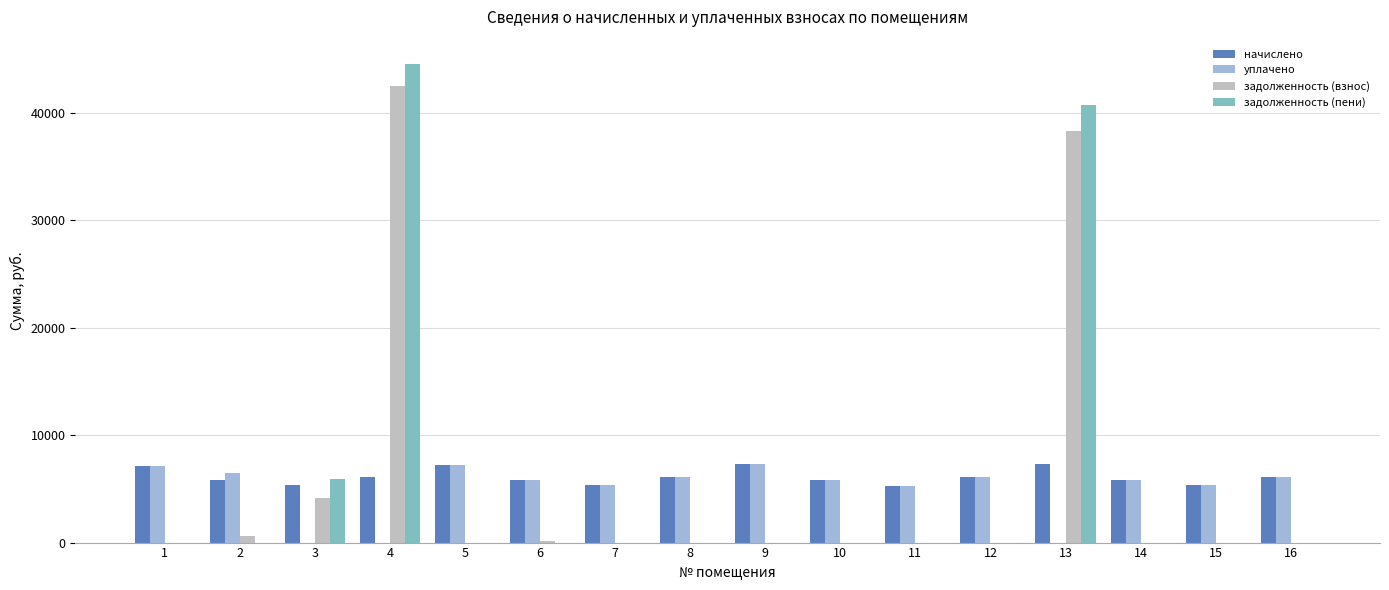

Which series changed the most between 1 and 13?

задолженность (пени)